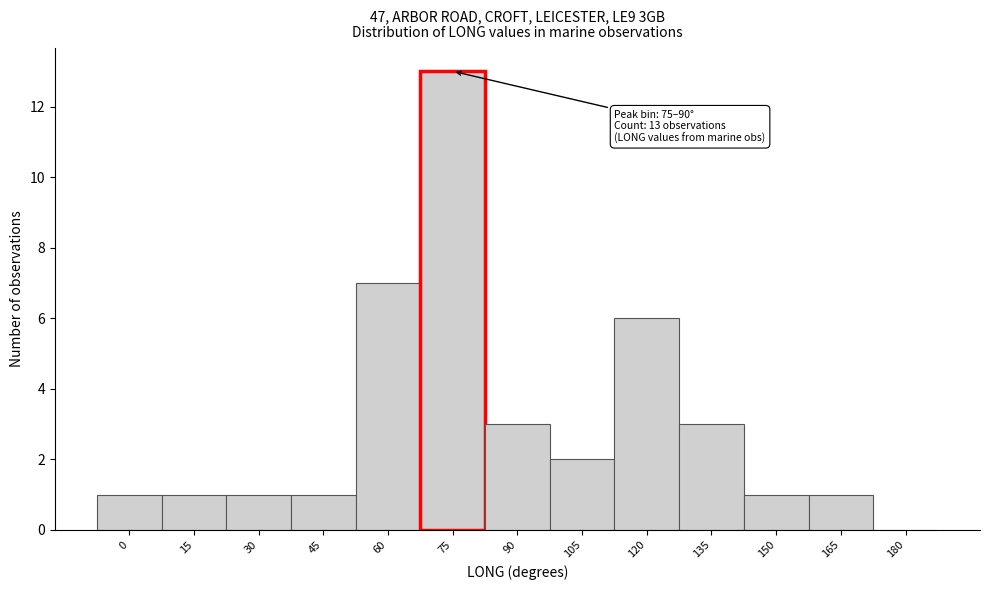

Reading left to right, transcribe all the data shown in this chart.

0=1	15=1	30=1	45=1	60=7	75=13	90=3	105=2	120=6	135=3	150=1	165=1	180=0